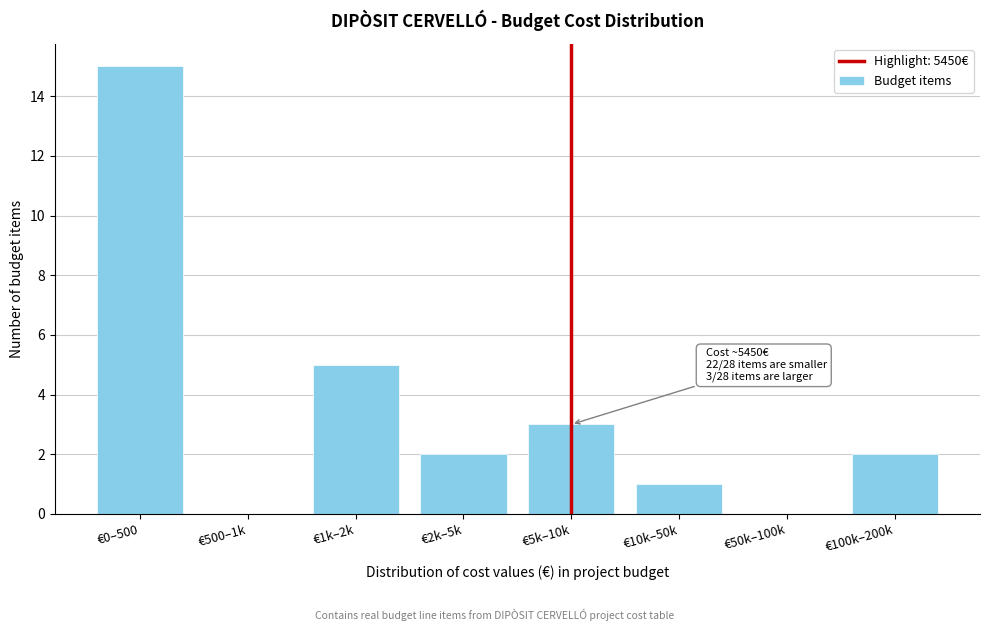

Reading right to left, what are all the values shown in this chart?

€100k–200k=2	€50k–100k=0	€10k–50k=1	€5k–10k=3	€2k–5k=2	€1k–2k=5	€500–1k=0	€0–500=15